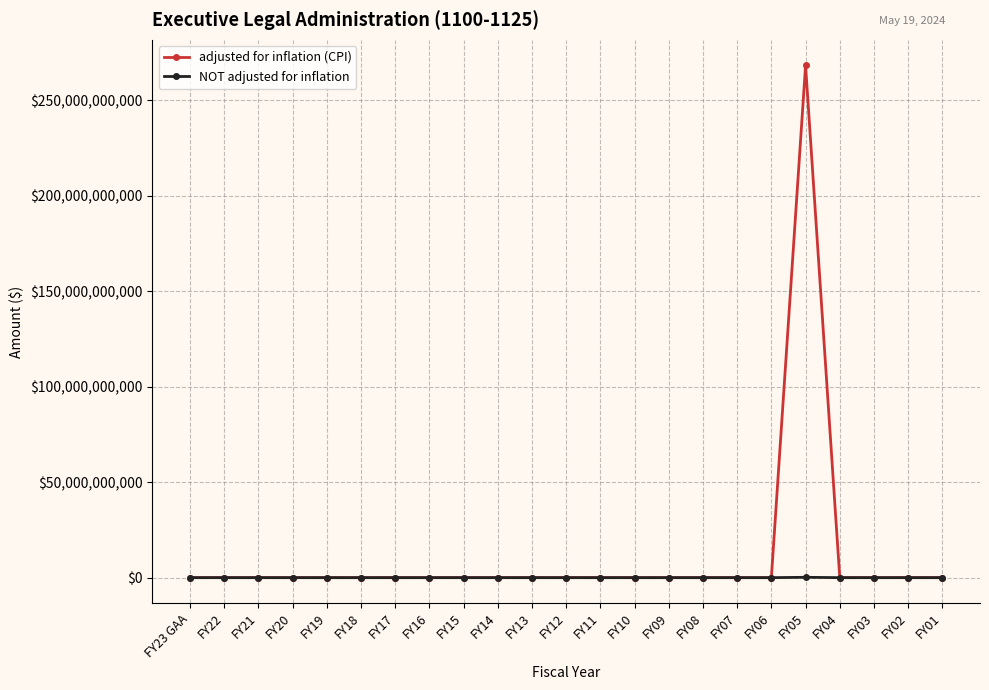

The adjusted for inflation (CPI) series shows 447601529002 at FY05. True or false?

False